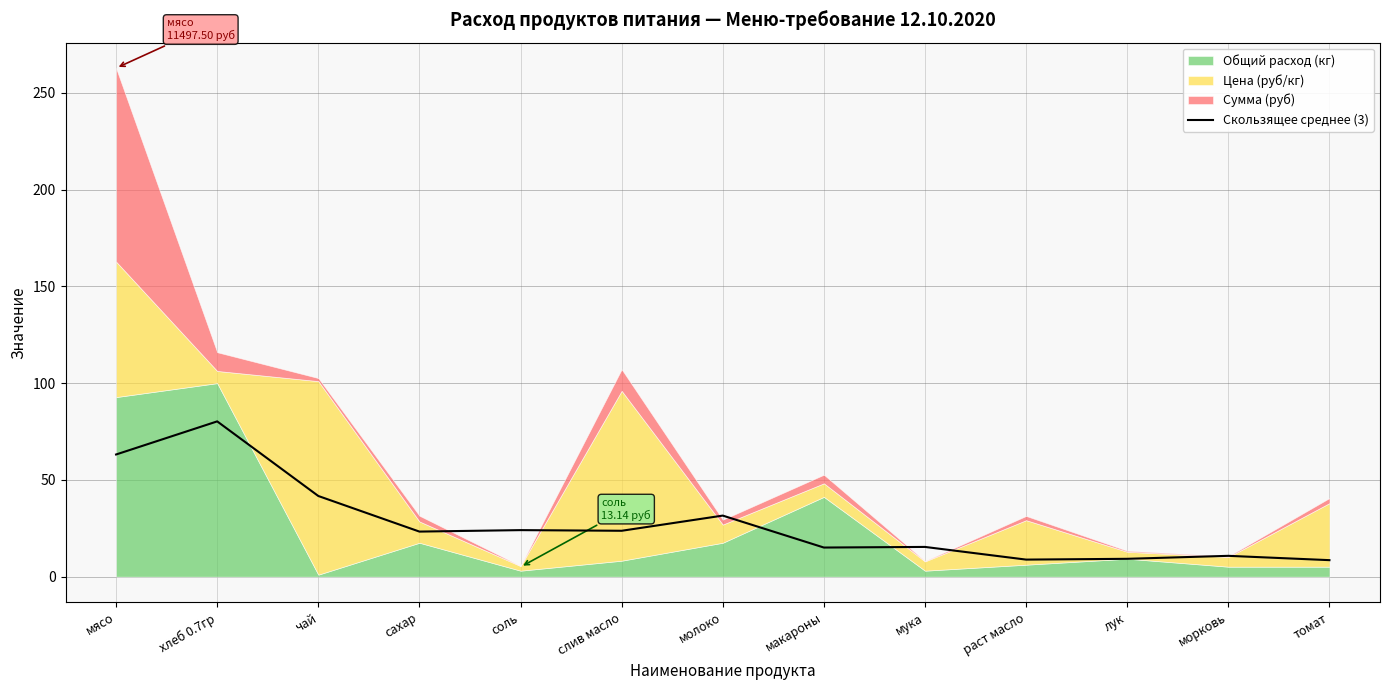

Reading left to right, transcribe all the data shown in this chart.

мясо=63.1	хлеб 0.7гр=80.2	чай=41.7	сахар=23.3	соль=24.0	слив масло=23.7	молоко=31.6	макароны=15.0	мука=15.4	раст масло=8.8	лук=9.2	морковь=10.8	томат=8.5